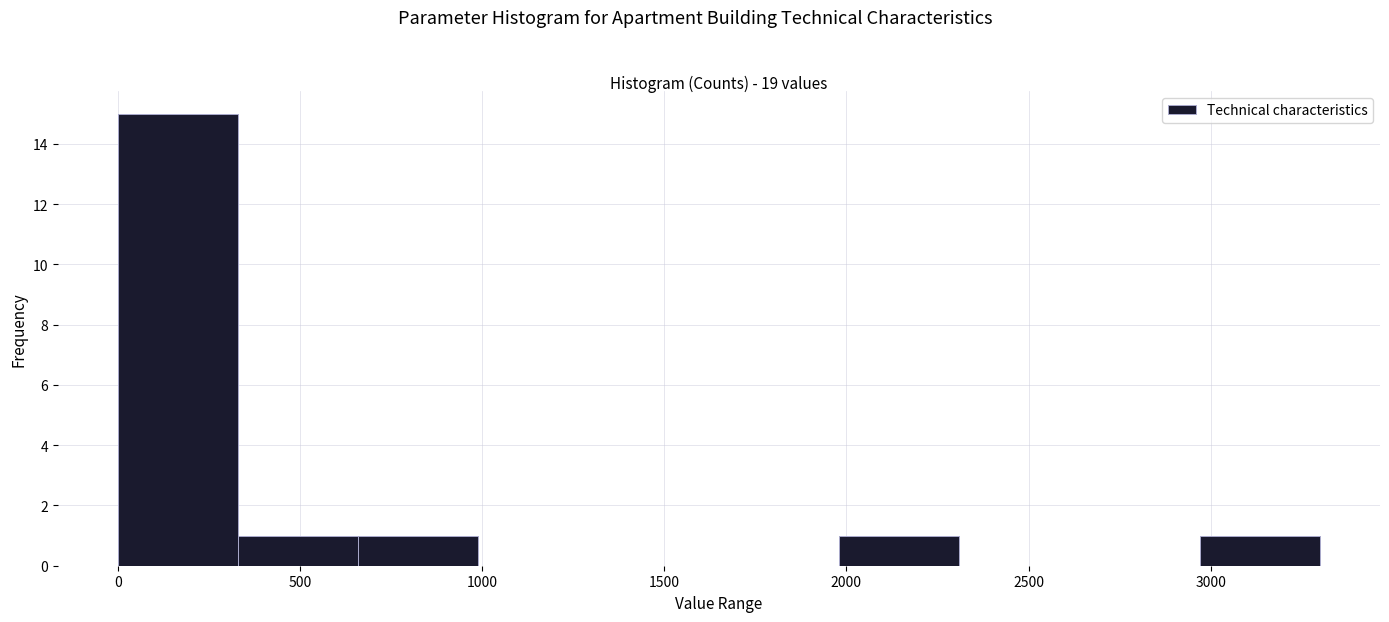

Reading left to right, transcribe this chart: for each bar, give the range it covers on the x-axis and its height. Neither the bar edges nor the heights are printed on the chart, so give them approximately, as read against the axes.

0 to 330: 15
330 to 660: 1
660 to 990: 1
990 to 1320: 0
1320 to 1650: 0
1650 to 1980: 0
1980 to 2310: 1
2310 to 2640: 0
2640 to 2970: 0
2970 to 3300: 1